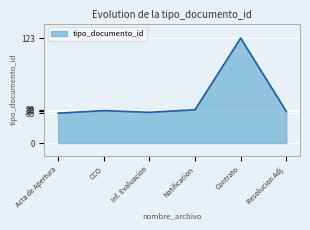

What is the difference between the maximum and minimum values?

88